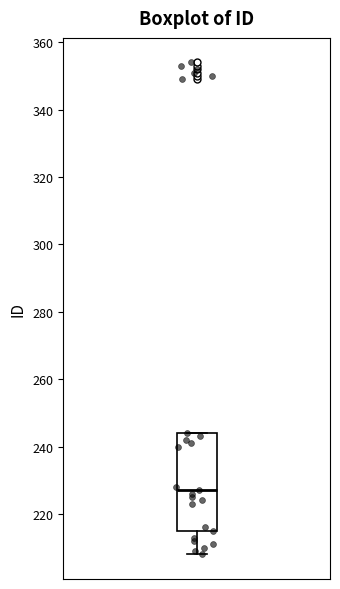

Transcribe this box plot: give where the median line is, the range the box spans, and where the two whiskers end, as read against the y-axis. The values are not printed on the chart, so give them approximately, as read against the axis.

median 228, box 216 to 244, whiskers 208 to 244